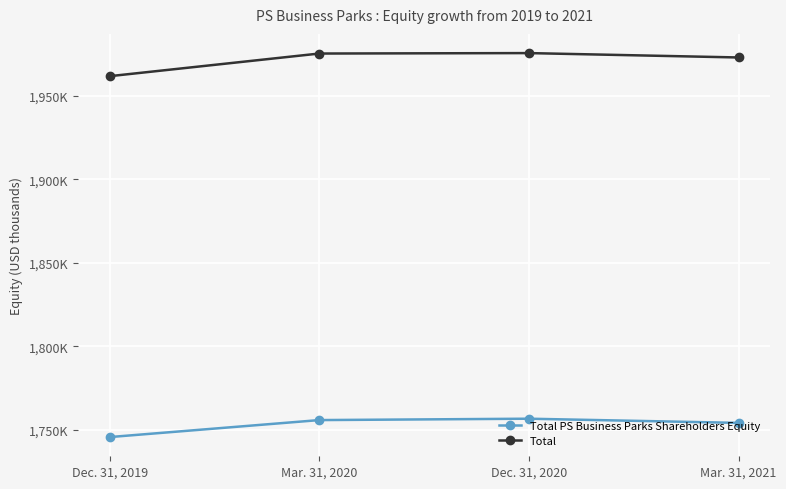

Where is Total nearest to the value 1968725?

Mar. 31, 2021